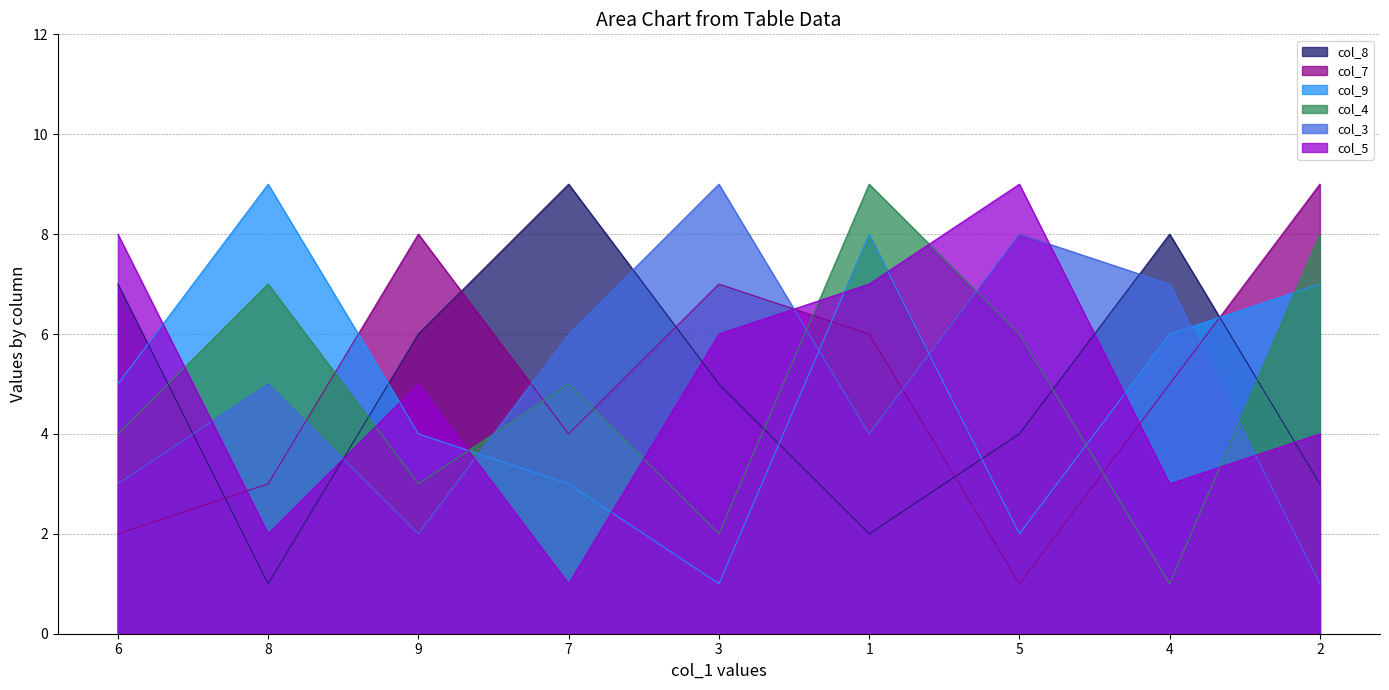

Rank the series at 4 from highest to lowest value.

col_8, col_3, col_9, col_7, col_5, col_4